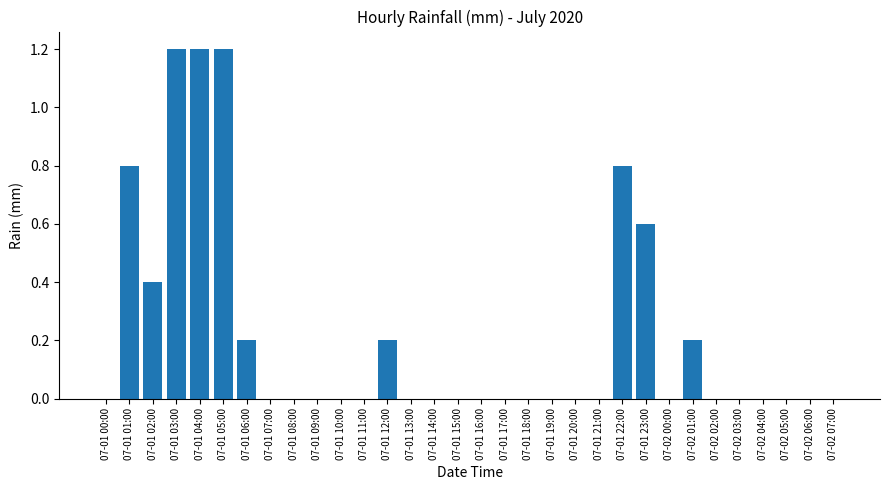

What is the maximum value shown in the chart?

1.2